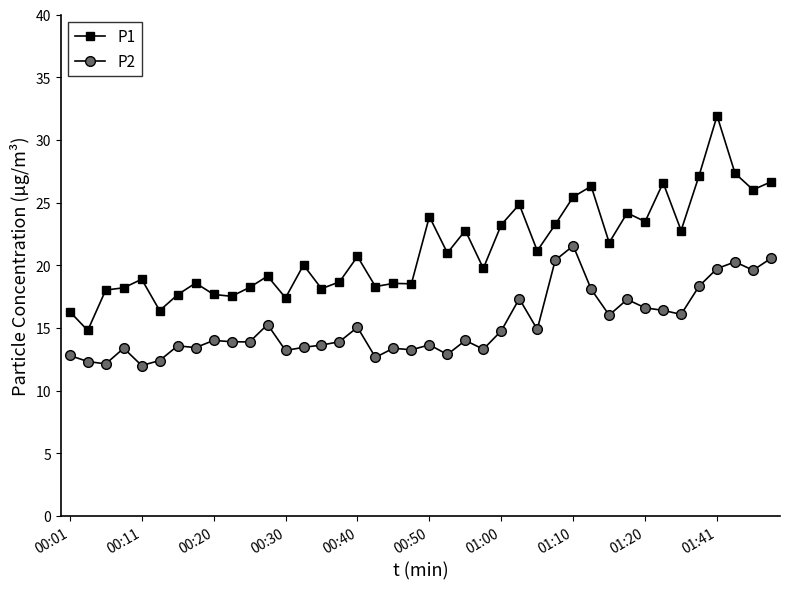

How many lines are shown in the chart?

2